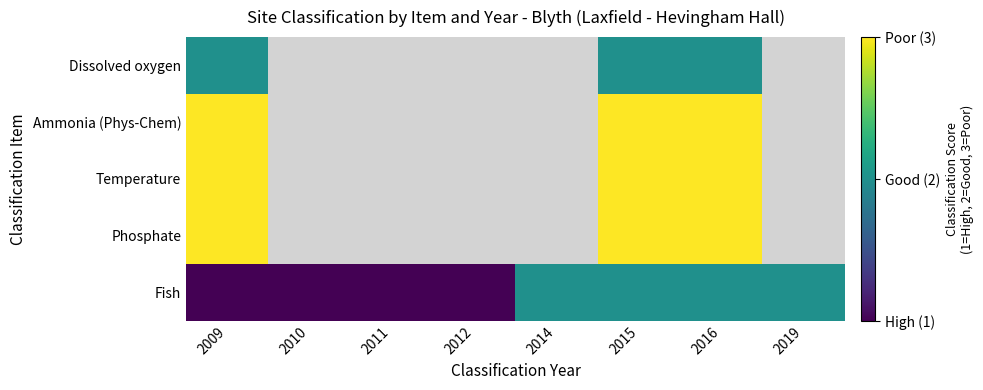

Which category has the lowest value across all series?

2009